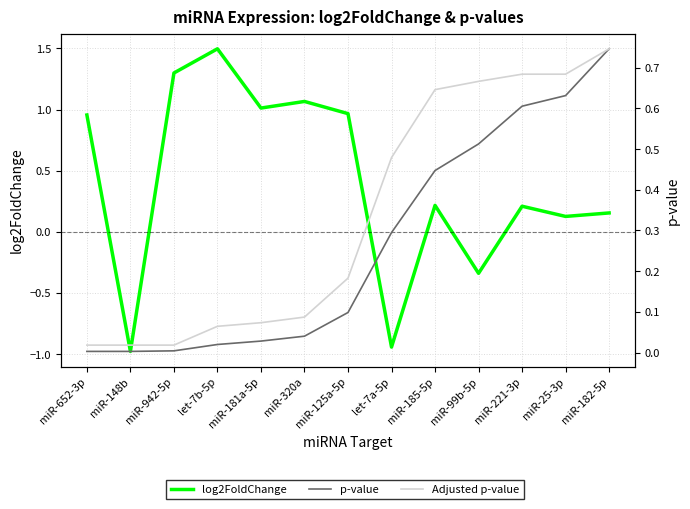

After their last crossing, which series has the higher values: log2FoldChange or p-value?

p-value